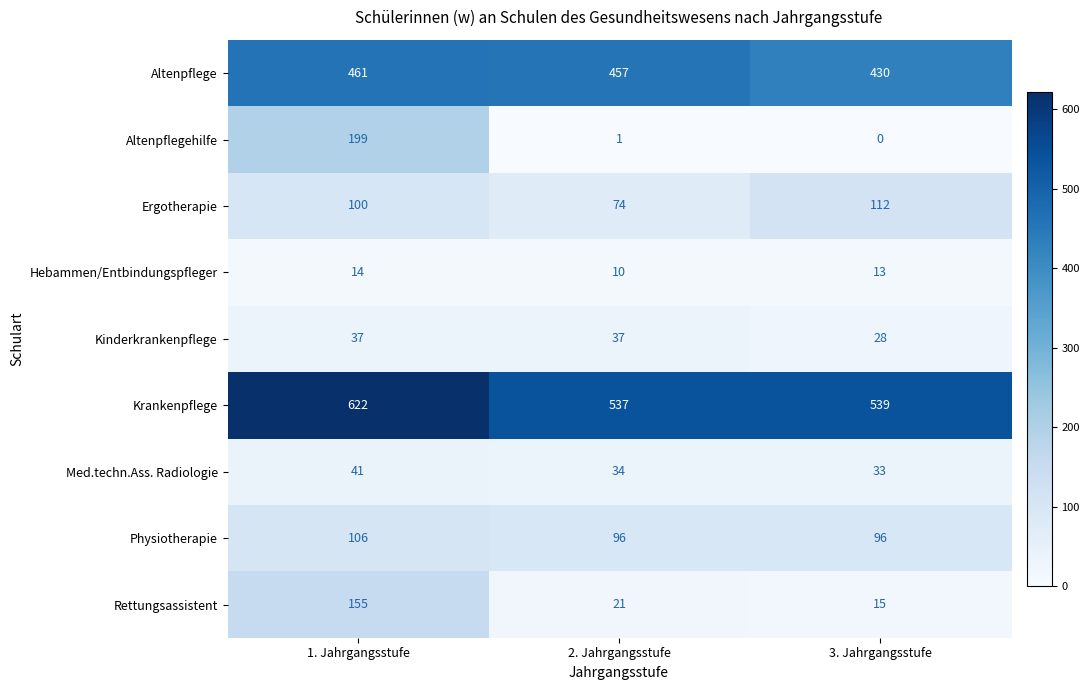

At 1. Jahrgangsstufe, list the series in order from largest to smallest.

Krankenpflege, Altenpflege, Altenpflegehilfe, Rettungsassistent, Physiotherapie, Ergotherapie, Med.techn.Ass. Radiologie, Kinderkrankenpflege, Hebammen/Entbindungspfleger